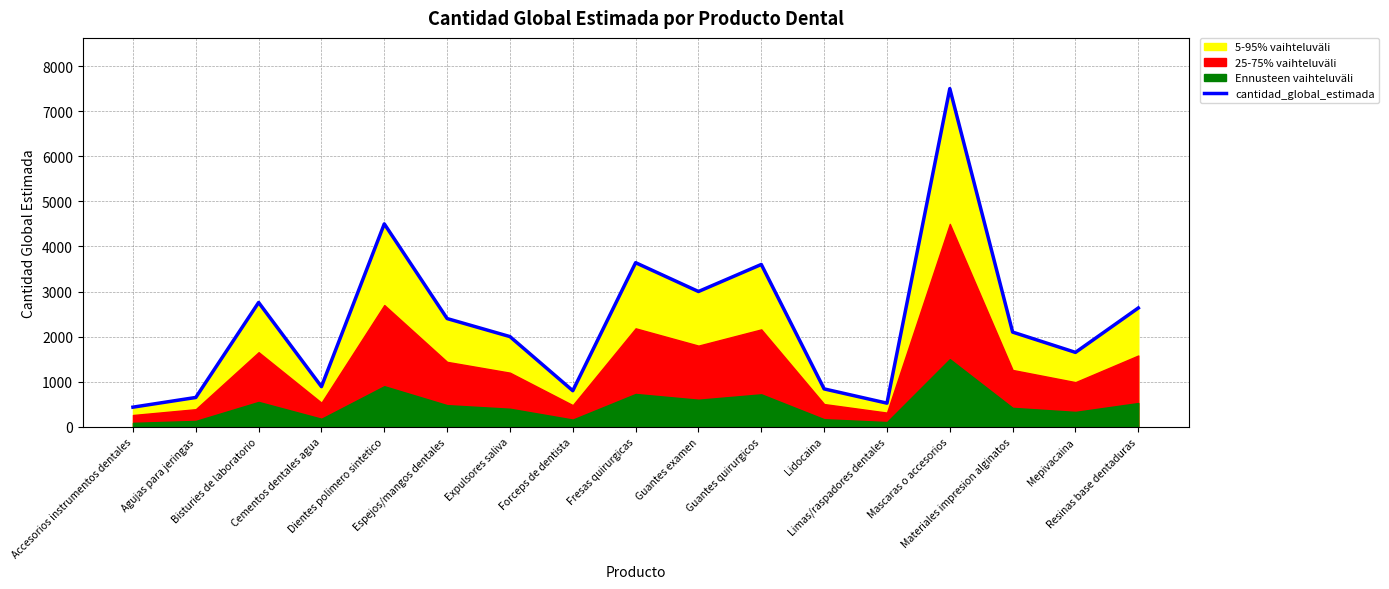

What is the sum of all values?

39920